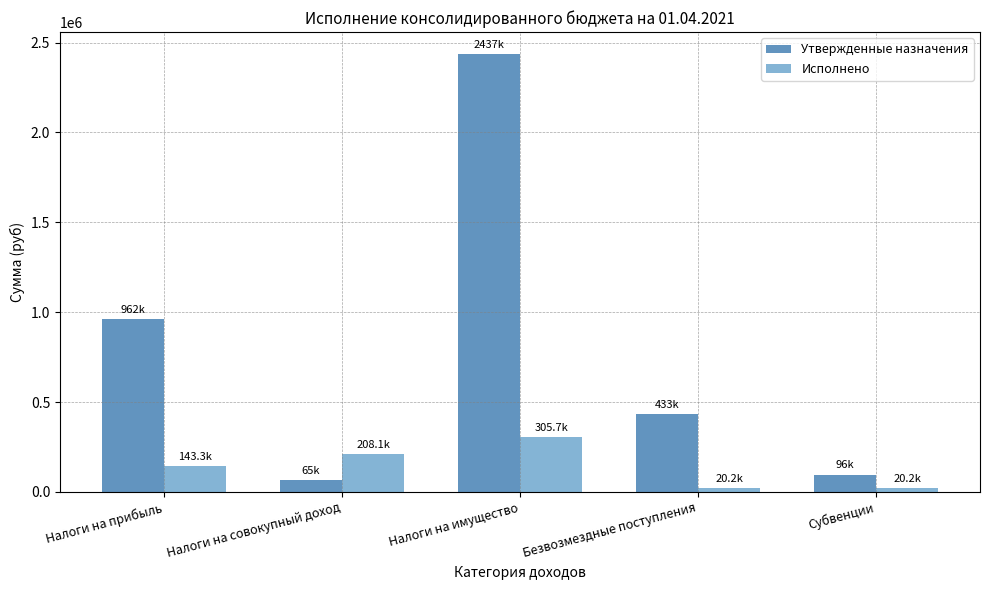

What is the difference between the highest and lowest values at Субвенции?

76113.8